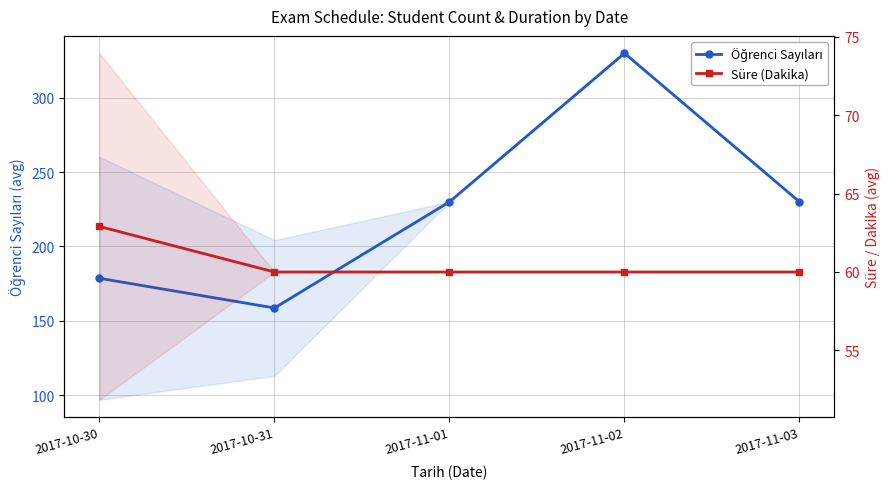

List the series in order of their overall mean, lowest first.

Süre (Dakika), Öğrenci Sayıları